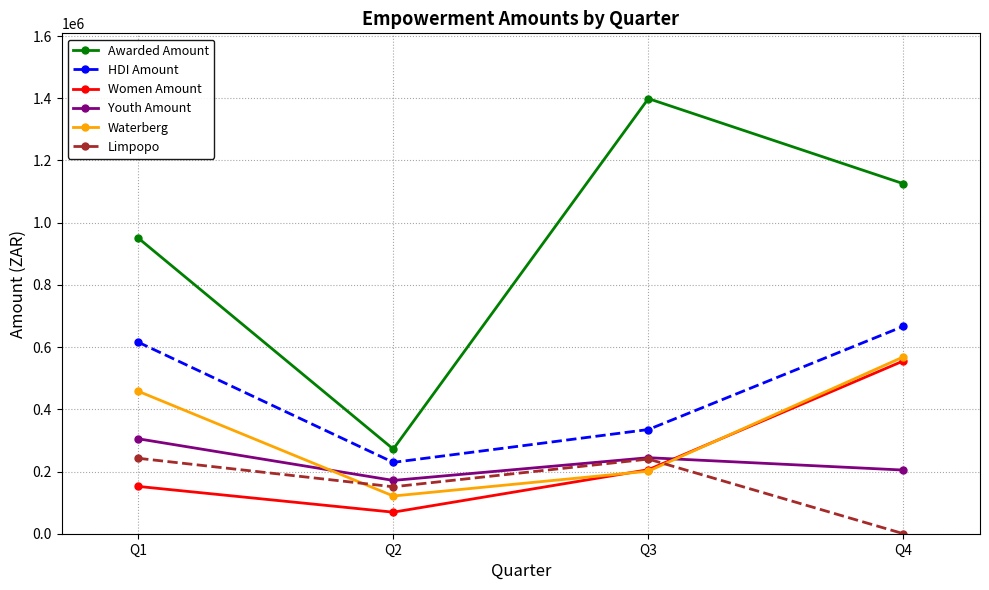

What is the sum of the Women Amount values at Q2 and Q3?

275169.1